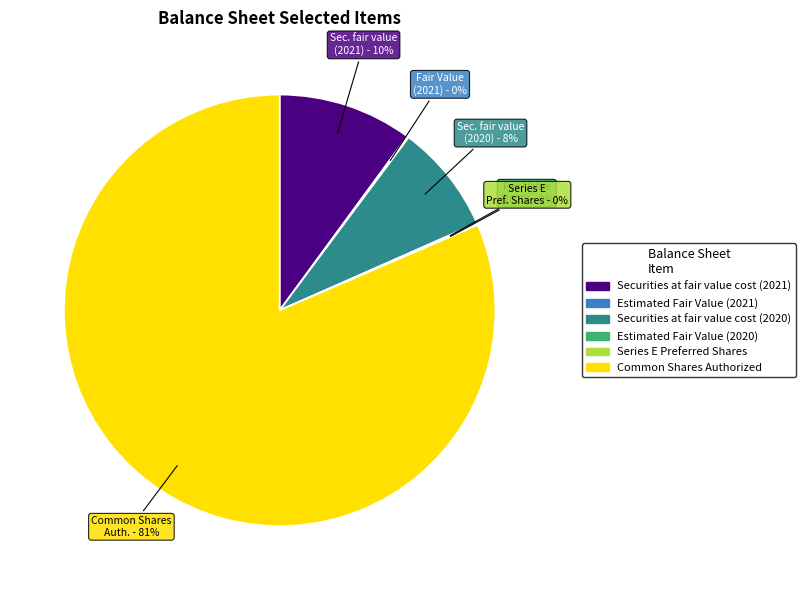

Combined, do Securities at fair value cost (2021) and Securities at fair value cost (2020) account for over 50%?

No